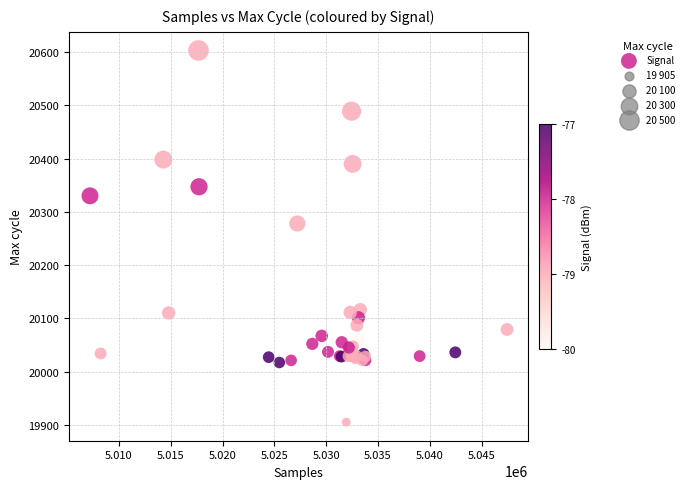

What Y value in the scatter plot is closest to 20254?

20278